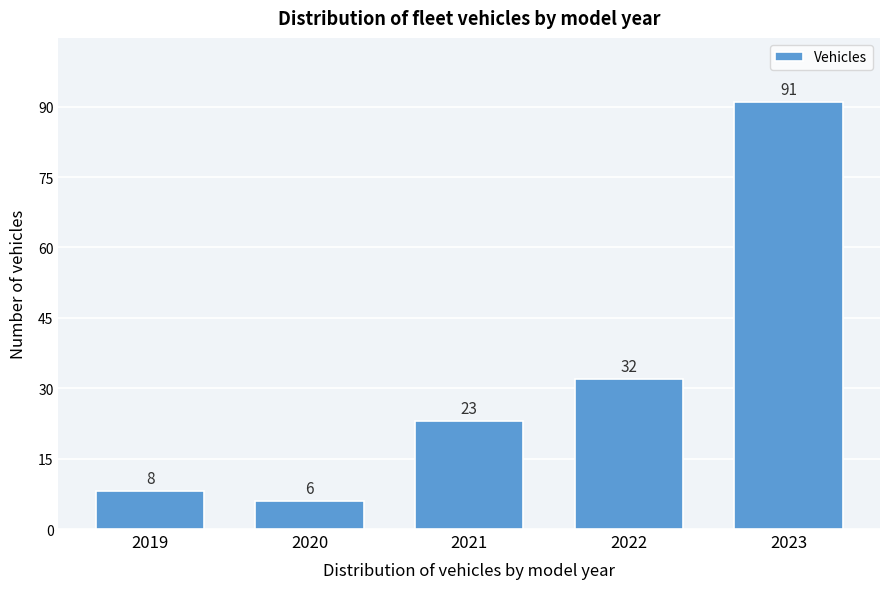

Reading left to right, what are all the values shown in this chart?

8	6	23	32	91